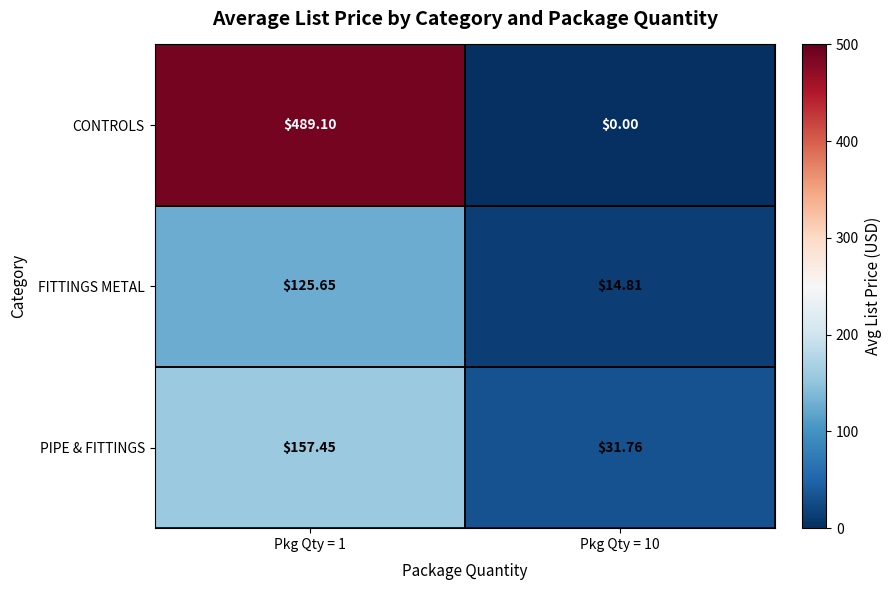

At which category does the chart reach its peak across all series?

Pkg Qty = 1